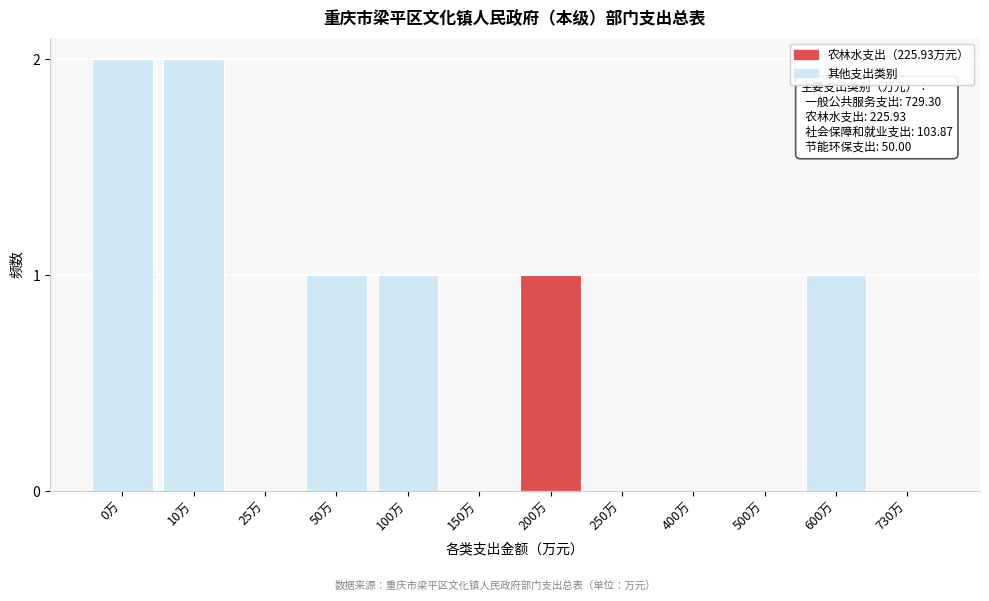

Reading left to right, list all the values displayed in this chart.

0万=2	10万=2	25万=0	50万=1	100万=1	150万=0	200万=1	250万=0	400万=0	500万=0	600万=1	730万=0